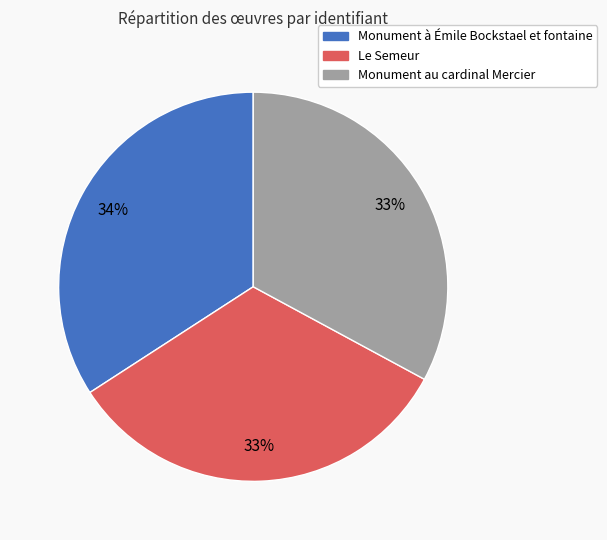

To the nearest percent, what percentage of the pie is Le Semeur?

33%